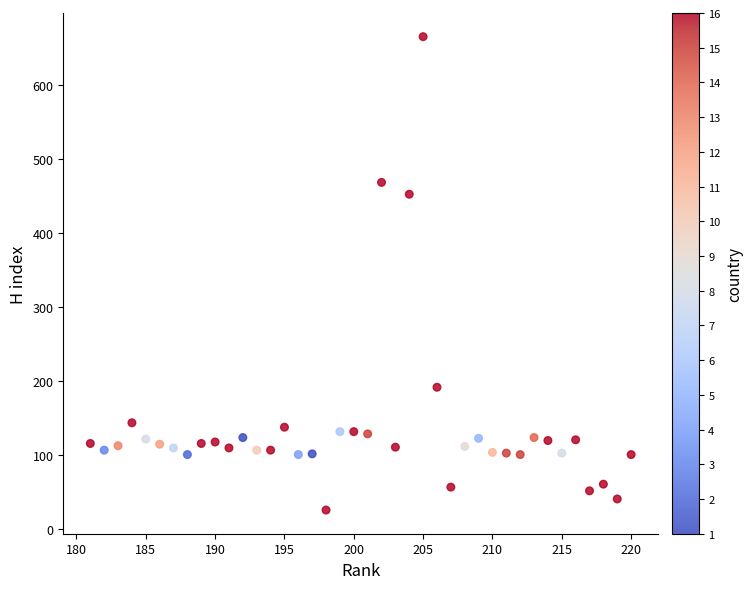

What Y value in the scatter plot is closest to 346?

453